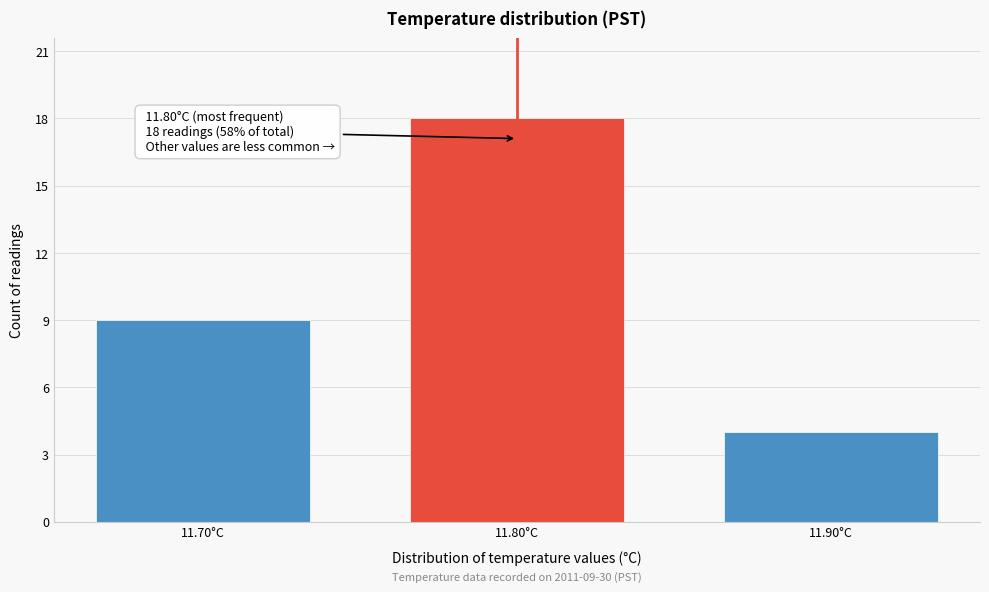

Over which range of the x-axis is the bar tallest?

11.75 to 11.85